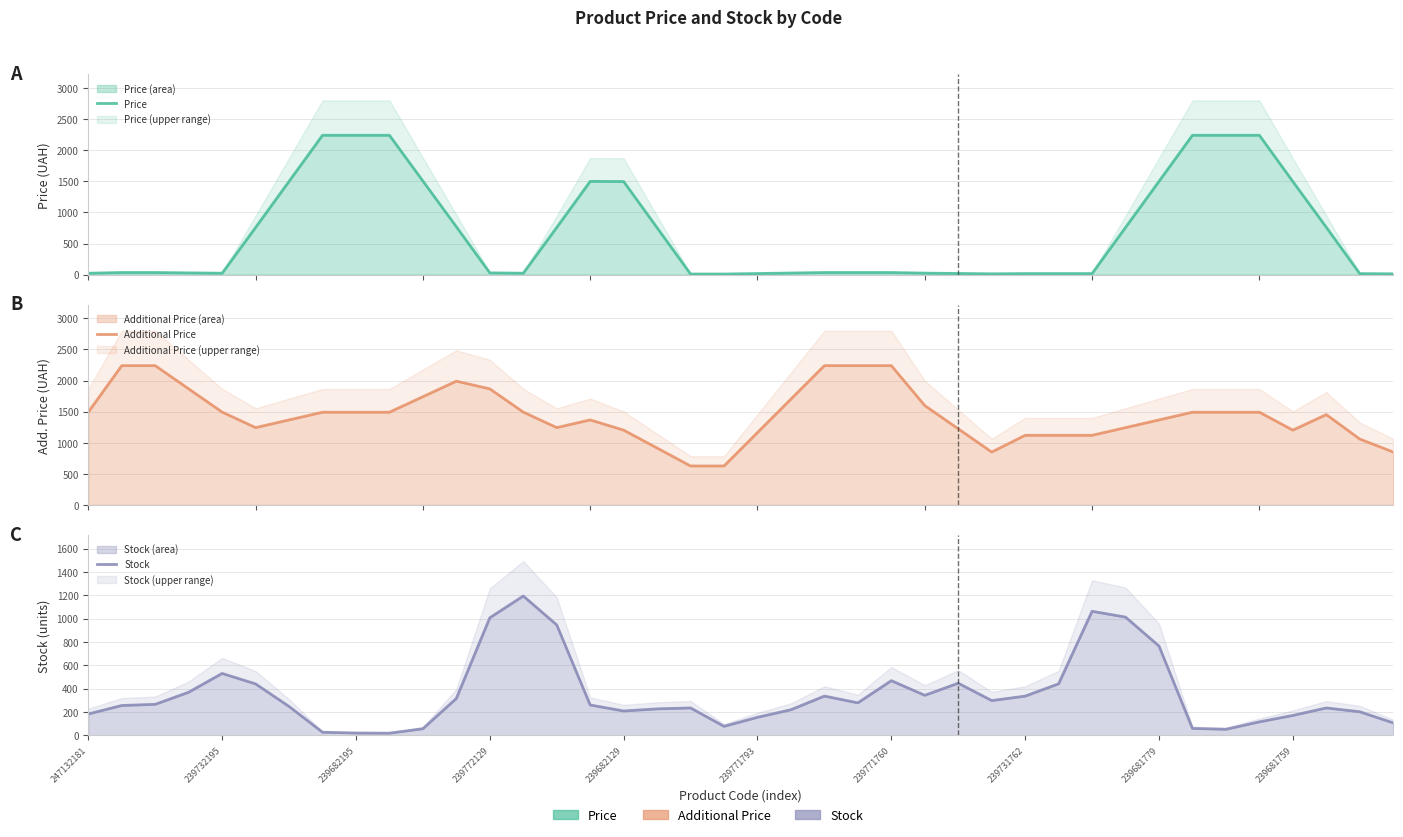

True or false: Stock has more than 2 interior local peaks.

True